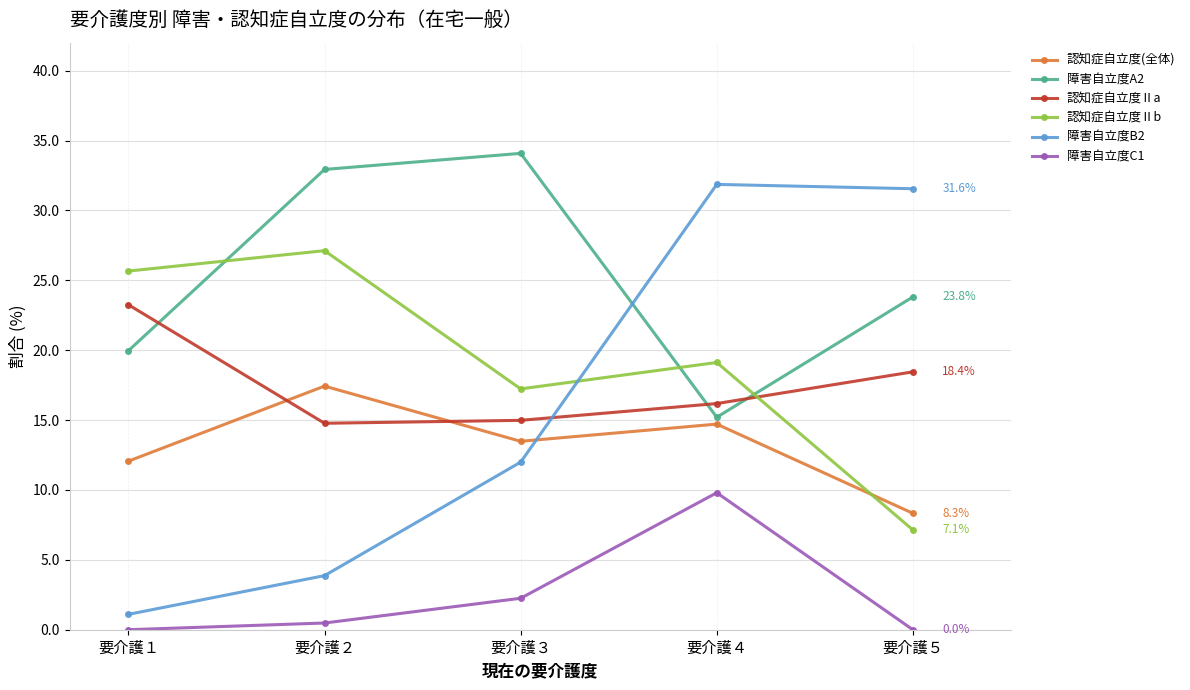

What is the value of the 障害自立度B2 point at the 2nd from the left?

3.9